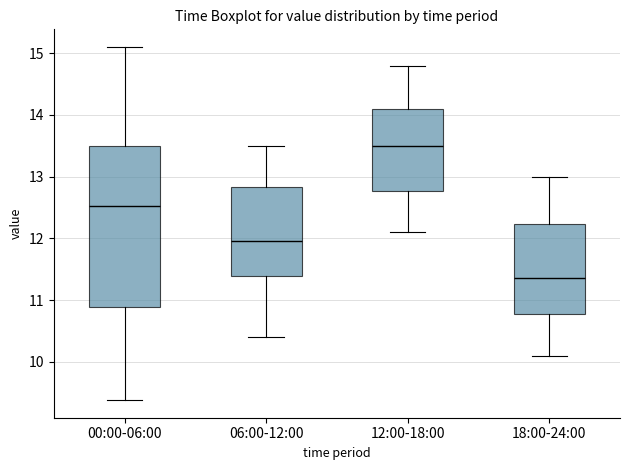

Which box has the highest median line?

12:00-18:00